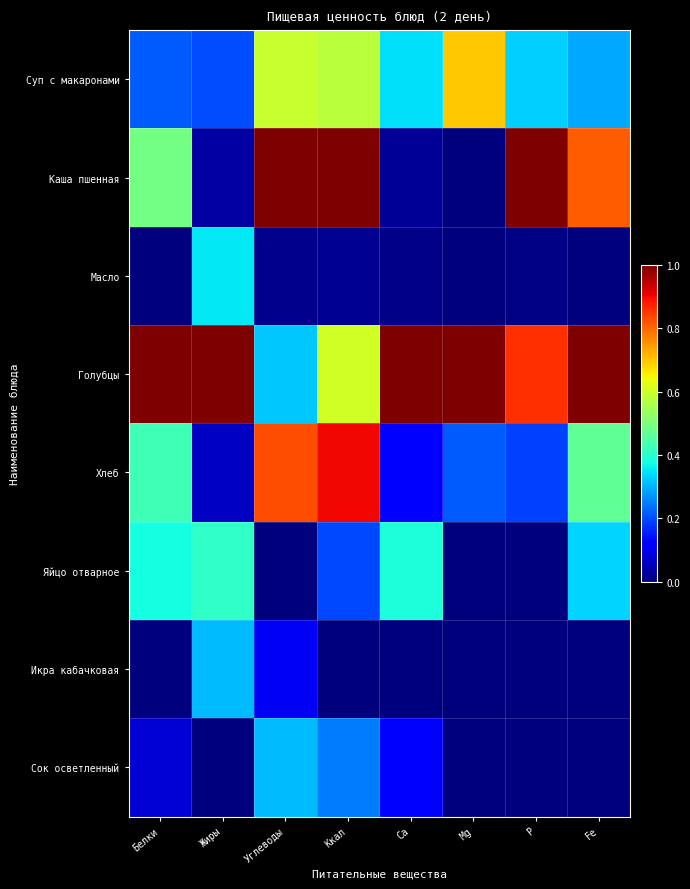

Which series has the largest total across all categories?

Голубцы